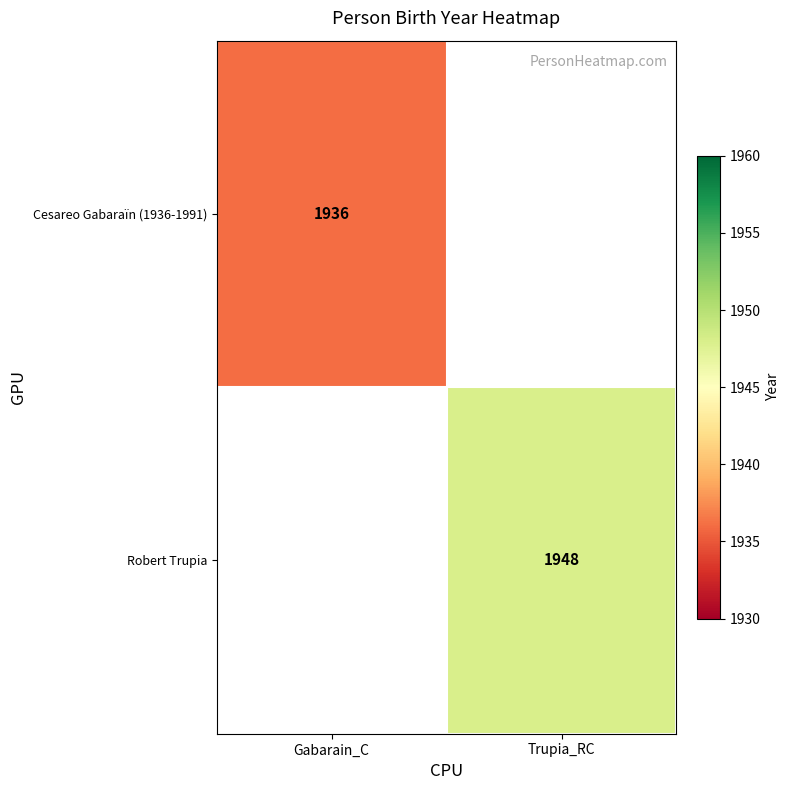

Is it true that Cesareo Gabaraïn (1936-1991) equals 932.0 at Gabarain_C?

False